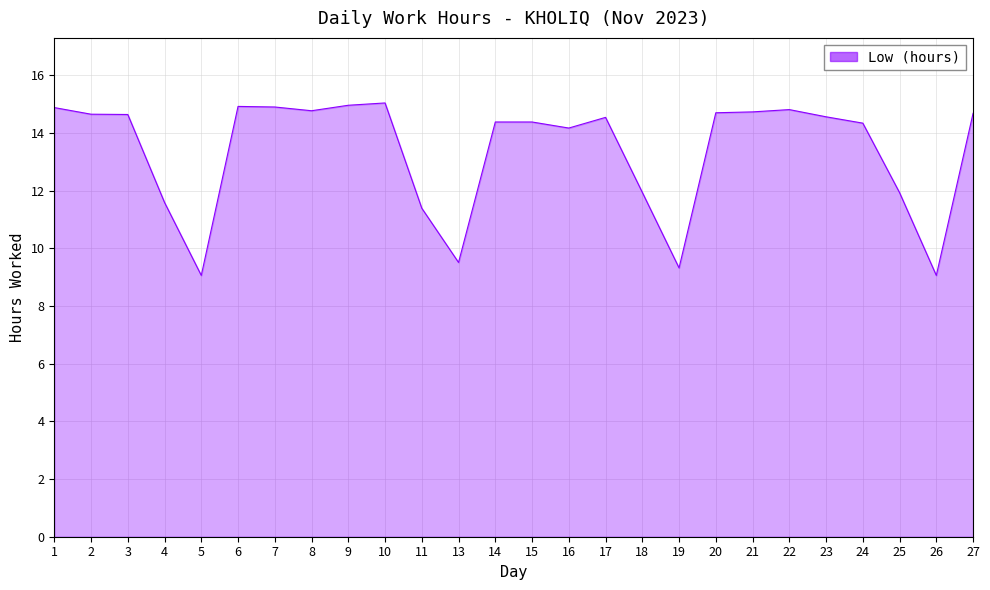

What is the smallest value displayed?

9.1